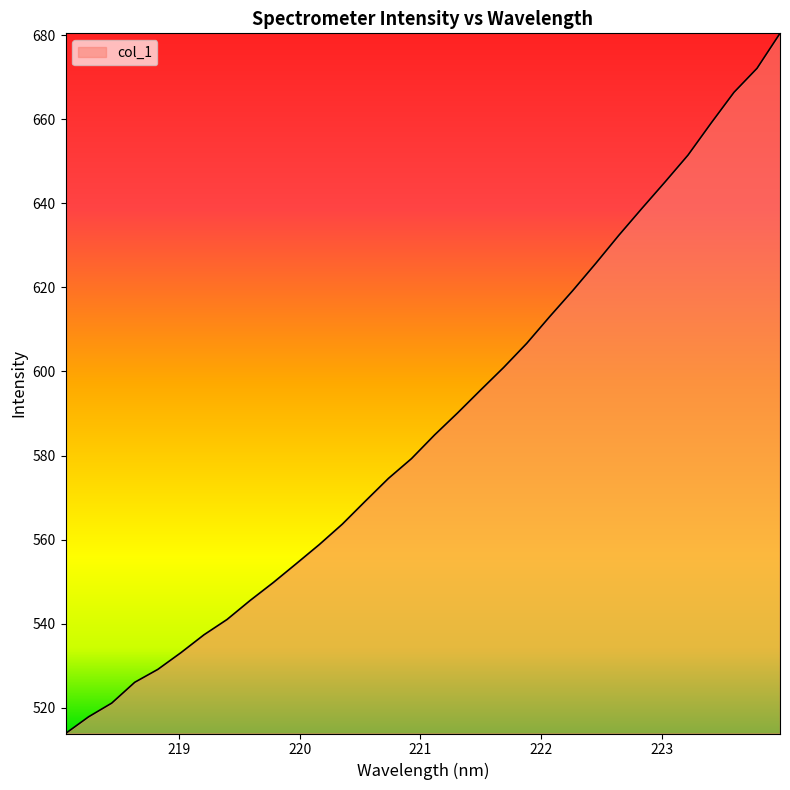

What is the minimum value shown in the chart?

513.9